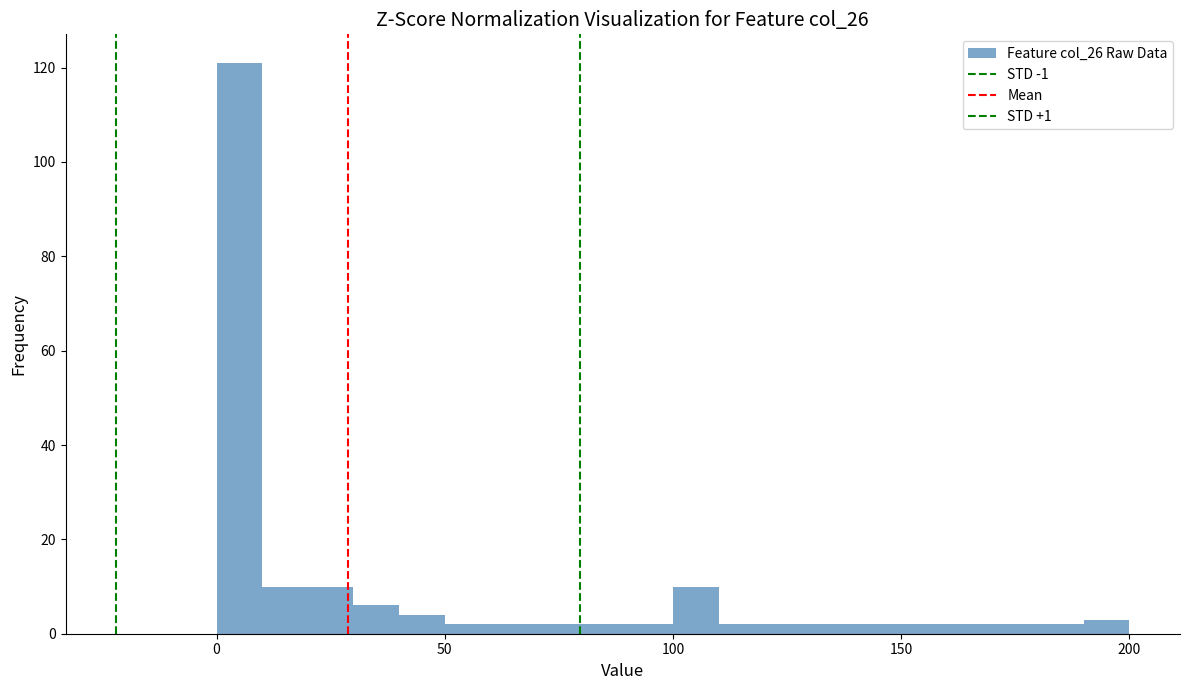

Read against the x-axis, roughly where is the centre of the tallest bar?

5